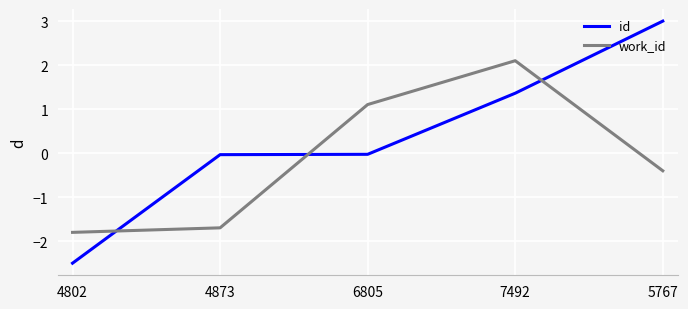

After their last crossing, which series has the higher values: work_id or id?

id